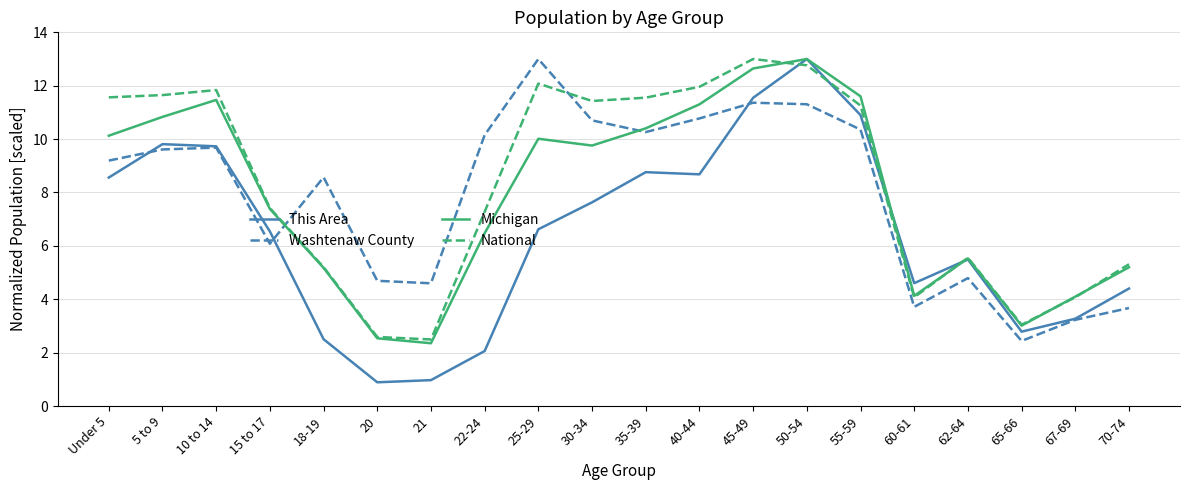

The National series shows 4.1 at 60-61. True or false?

True